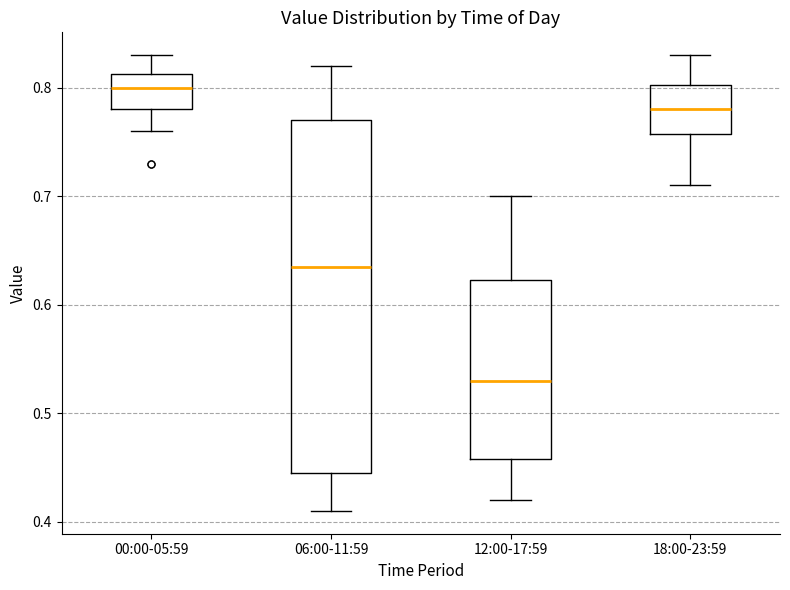

Reading left to right, read every box against the y-axis: the position of its median line, the range the box covers, and the ends of its whiskers. The values are not printed on the chart, so give them approximately, as read against the axis.

00:00-05:59: median 0.80, box 0.78 to 0.81, whiskers 0.76 to 0.83
06:00-11:59: median 0.64, box 0.45 to 0.77, whiskers 0.41 to 0.82
12:00-17:59: median 0.53, box 0.46 to 0.62, whiskers 0.42 to 0.70
18:00-23:59: median 0.78, box 0.76 to 0.80, whiskers 0.71 to 0.83